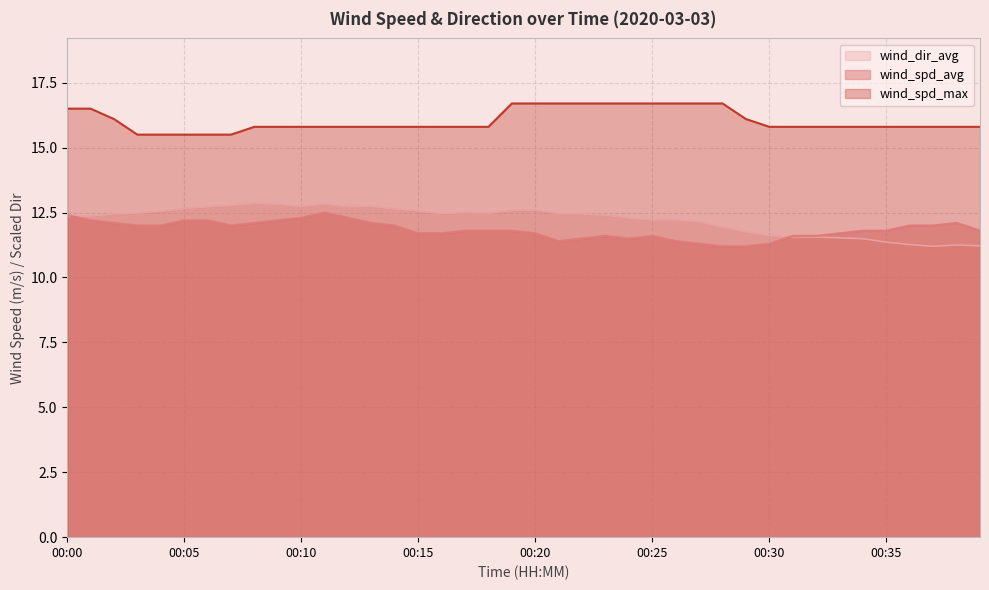

Reading left to right, what are all the values shown in this chart?

wind_spd_avg: 12.4	12.2	12.1	12.0	12.0	12.2	12.2	12.0	12.1	12.2	12.3	12.5	12.3	12.1	12.0	11.7	11.7	11.8	11.8	11.8	11.7	11.4	11.5	11.6	11.5	11.6	11.4	11.3	11.2	11.2	11.3	11.6	11.6	11.7	11.8	11.8	12.0	12.0	12.1	11.8
wind_spd_max: 16.5	16.5	16.1	15.5	15.5	15.5	15.5	15.5	15.8	15.8	15.8	15.8	15.8	15.8	15.8	15.8	15.8	15.8	15.8	16.7	16.7	16.7	16.7	16.7	16.7	16.7	16.7	16.7	16.7	16.1	15.8	15.8	15.8	15.8	15.8	15.8	15.8	15.8	15.8	15.8
wind_dir_avg: 12.3	12.4	12.4	12.5	12.5	12.7	12.7	12.8	12.8	12.8	12.7	12.8	12.7	12.7	12.6	12.6	12.5	12.5	12.5	12.6	12.6	12.5	12.4	12.4	12.3	12.2	12.2	12.1	11.9	11.8	11.6	11.6	11.6	11.5	11.5	11.4	11.3	11.2	11.2	11.2